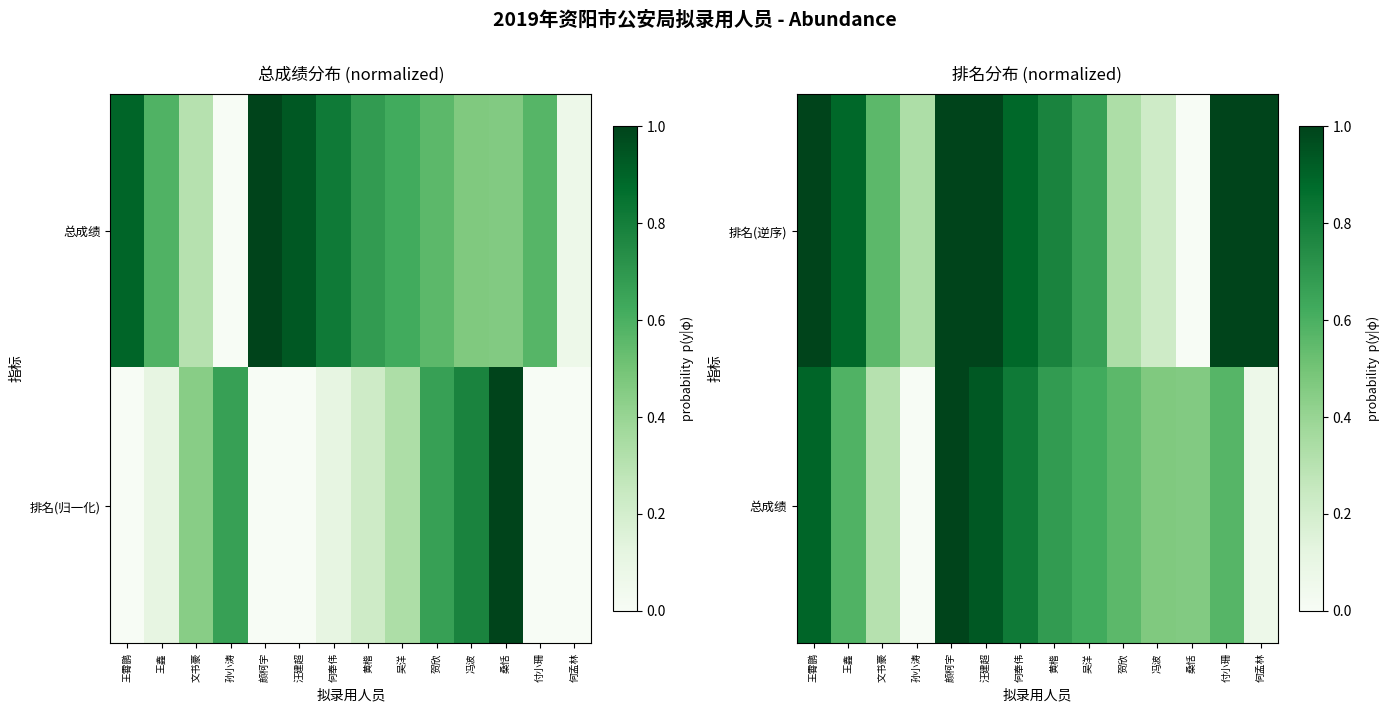

List the series in order of their overall mean, lowest first.

总成绩, 排名(逆序)